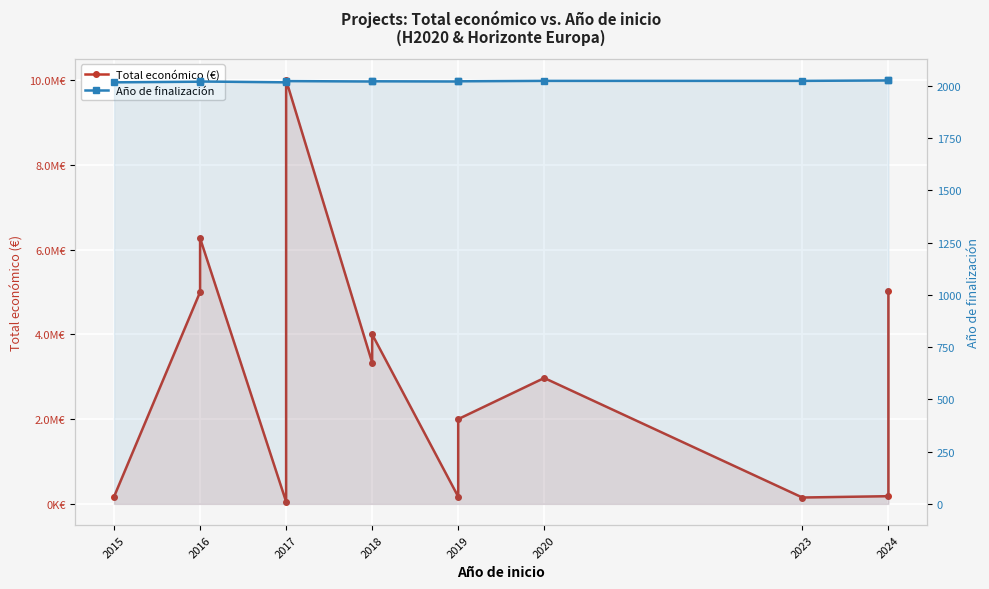

Reading right to left, list all the values displayed in this chart.

Total económico (€): 5022917	181152	150000	2969642	1999580	170121	3999674	3331580	9999140	50000	6267994	4997660	170121
Año de finalización: 2028	2026	2024	2024	2022	2021	2022	2021	2023	2017	2021	2020	2017